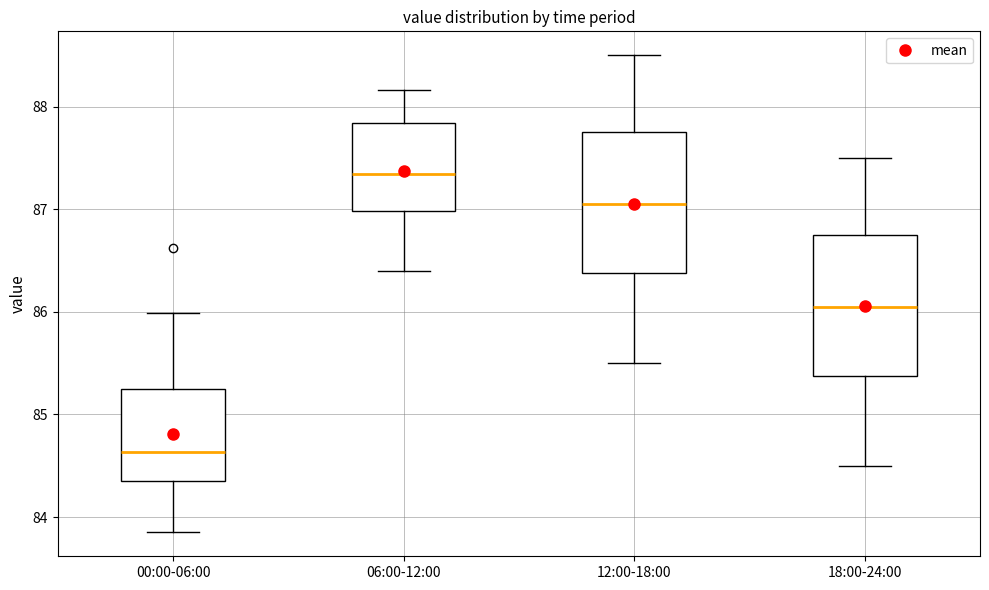

Which box's median line is the highest?

06:00-12:00